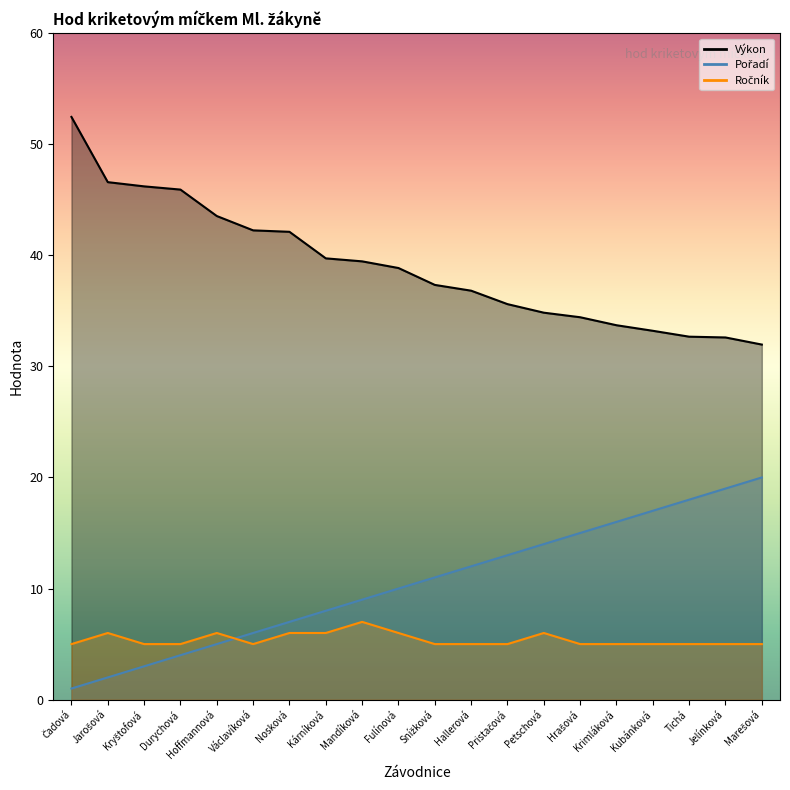

List the labels in order of Pořadí value, largest first.

Marešová, Jelínková, Tichá, Kubánková, Krimláková, Hrašová, Petschová, Pristačová, Hallerová, Snížková, Fulínová, Mandíková, Kárníková, Nosková, Václavíková, Hoffmannová, Durychová, Kryštofová, Jarošová, Čadová